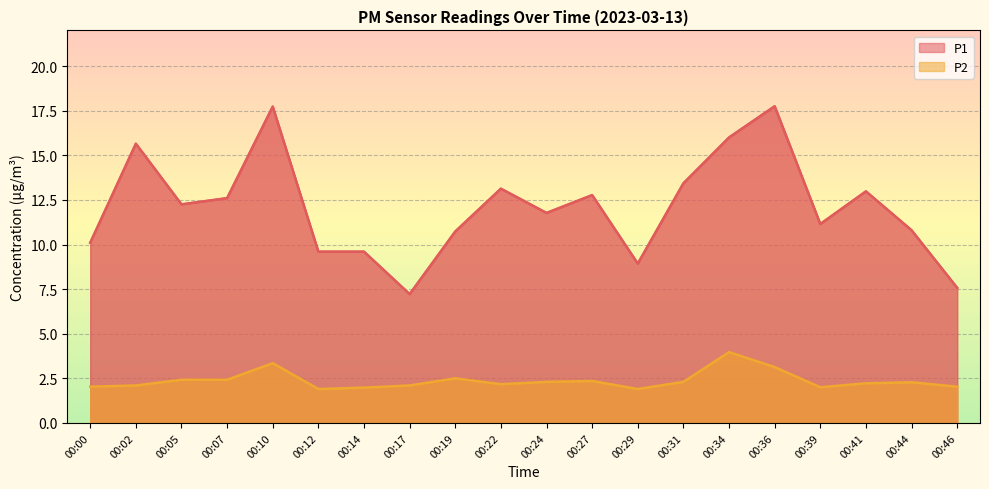

Between 00:19 and 00:29, which series saw the biggest shift?

P1